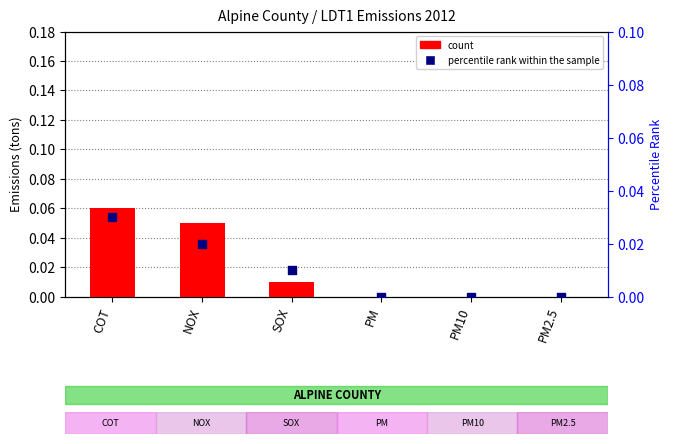

At which category is the sum across all series the highest?

COT